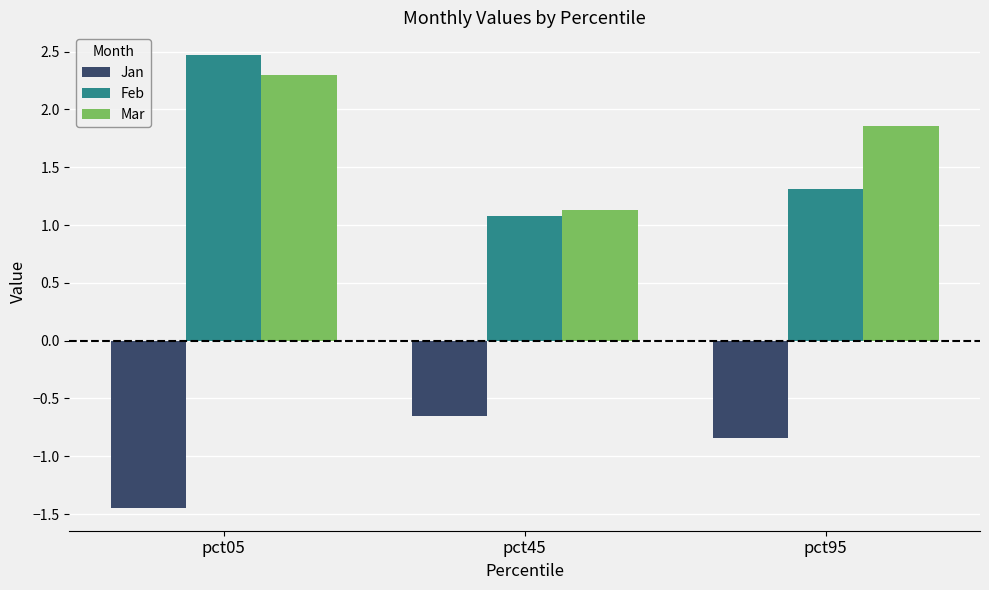

What is the difference between the maximum and second lowest values in the Mar series?

0.4